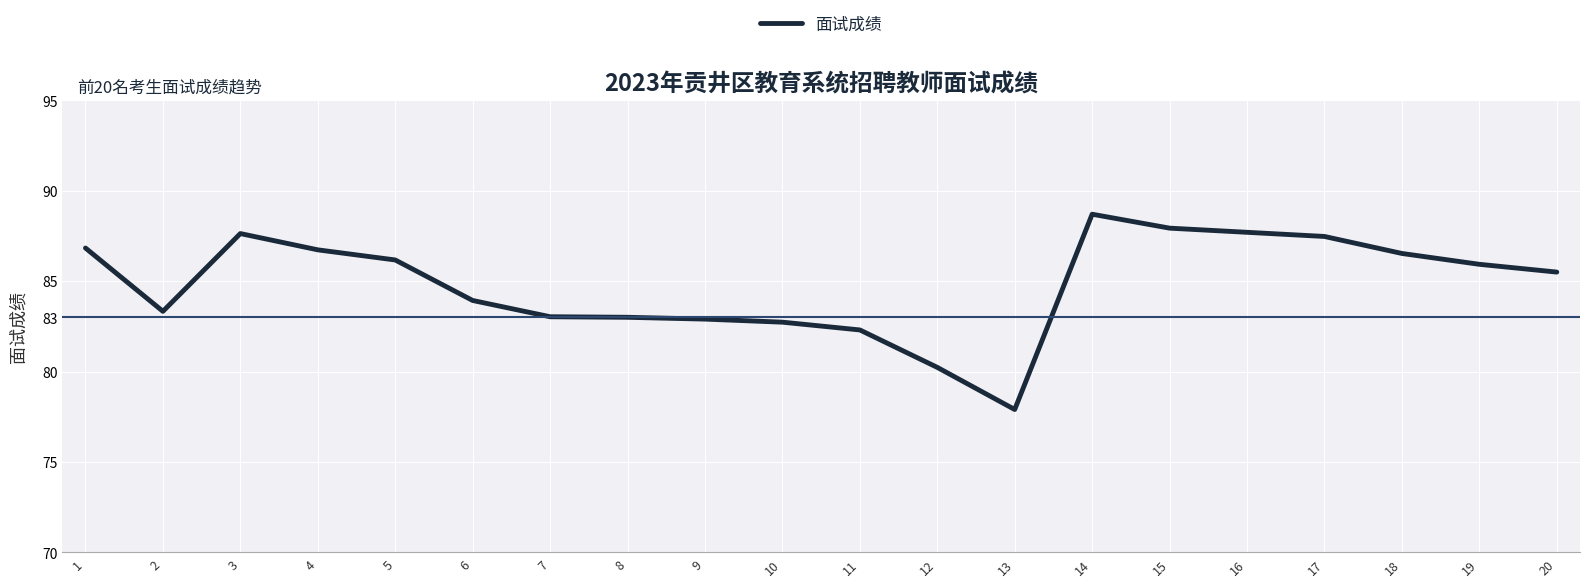

What is the difference between the second highest and second lowest values?

7.7